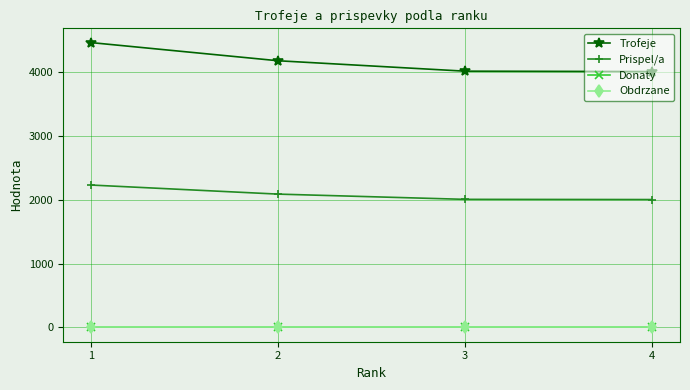

Does the chart have visible grid lines?

Yes